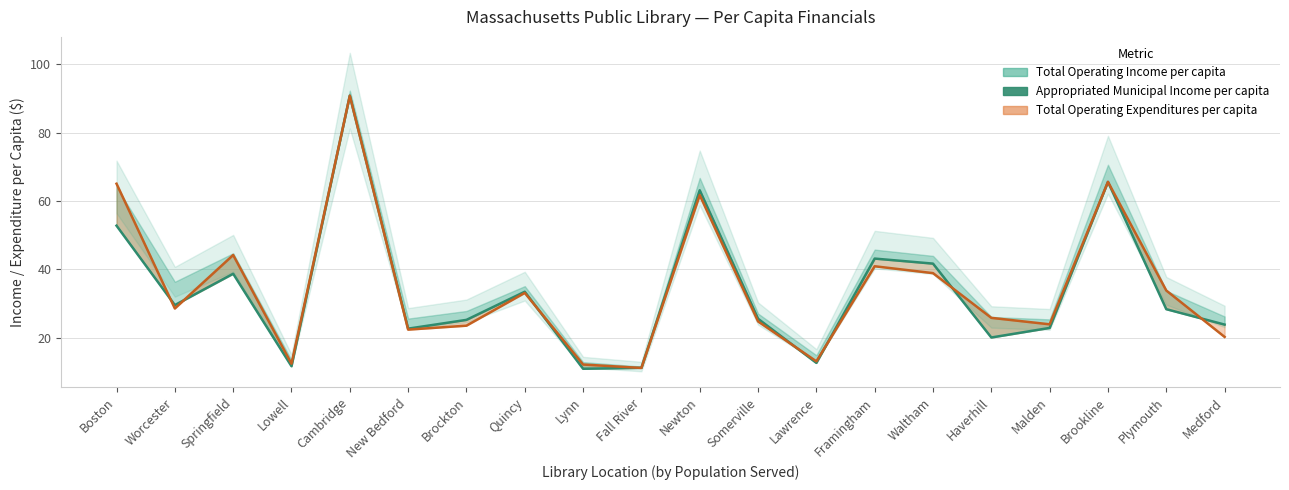

Reading right to left, list all the values displayed in this chart.

Medford=23.8	Plymouth=28.3	Brookline=65.6	Malden=22.9	Haverhill=20.1	Waltham=41.7	Framingham=43.1	Lawrence=12.6	Somerville=25.5	Newton=63.1	Fall River=11.2	Lynn=10.9	Quincy=33.5	Brockton=25.2	New Bedford=22.6	Cambridge=90.8	Lowell=11.7	Springfield=38.7	Worcester=29.5	Boston=52.8